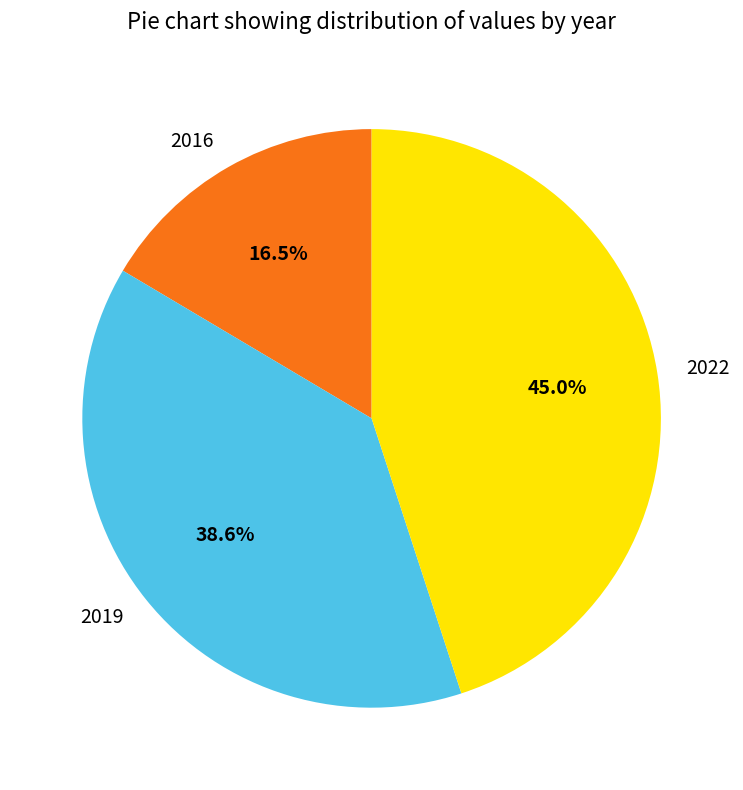

Does 2016 represent more than half of the total?

No